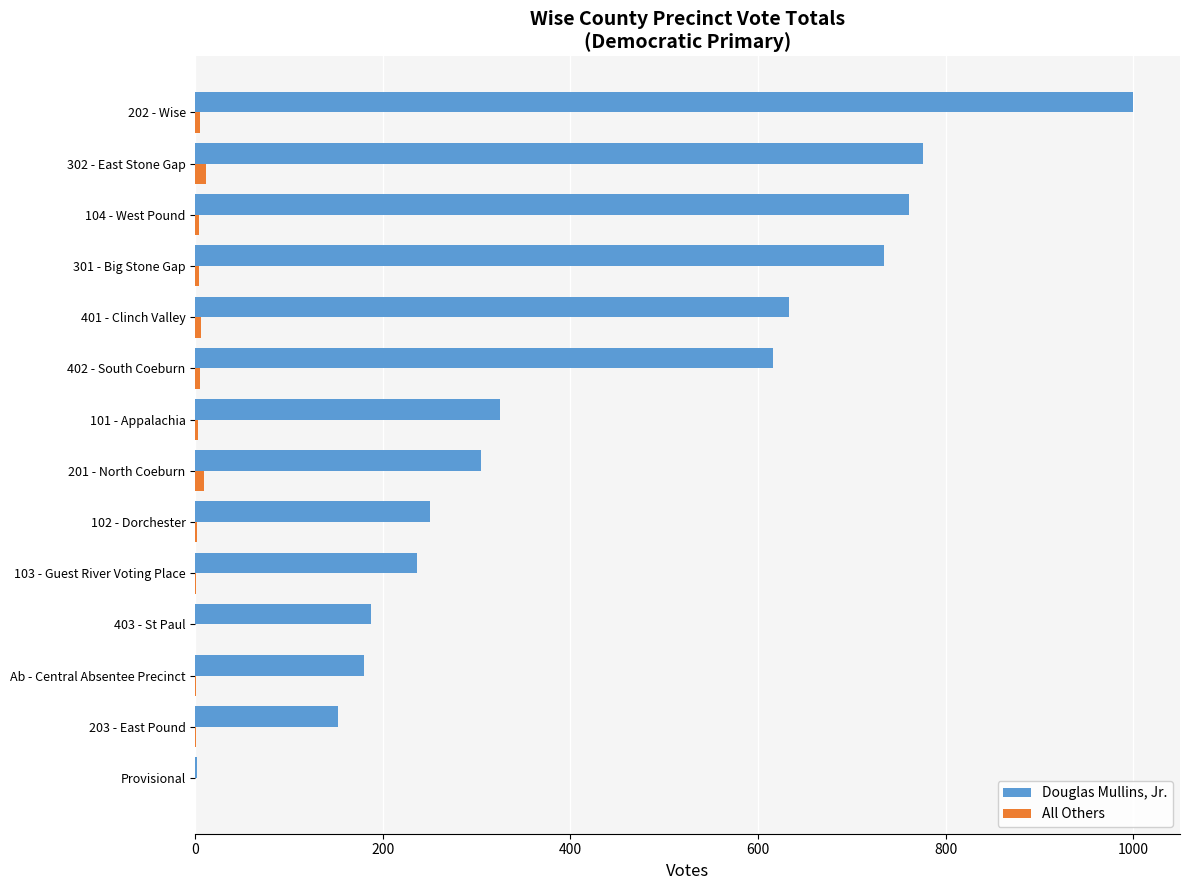

What are all the series names shown in the legend?

Douglas Mullins, Jr., All Others